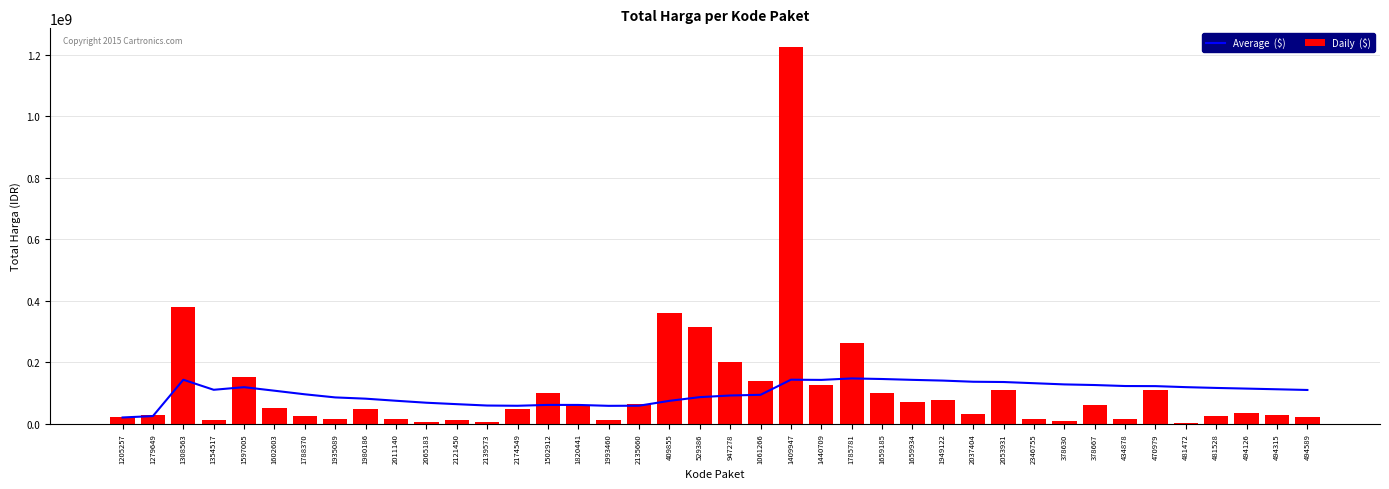

What is the sum of the Average  ($) values at 1659185 and 1993460?

202867551.6